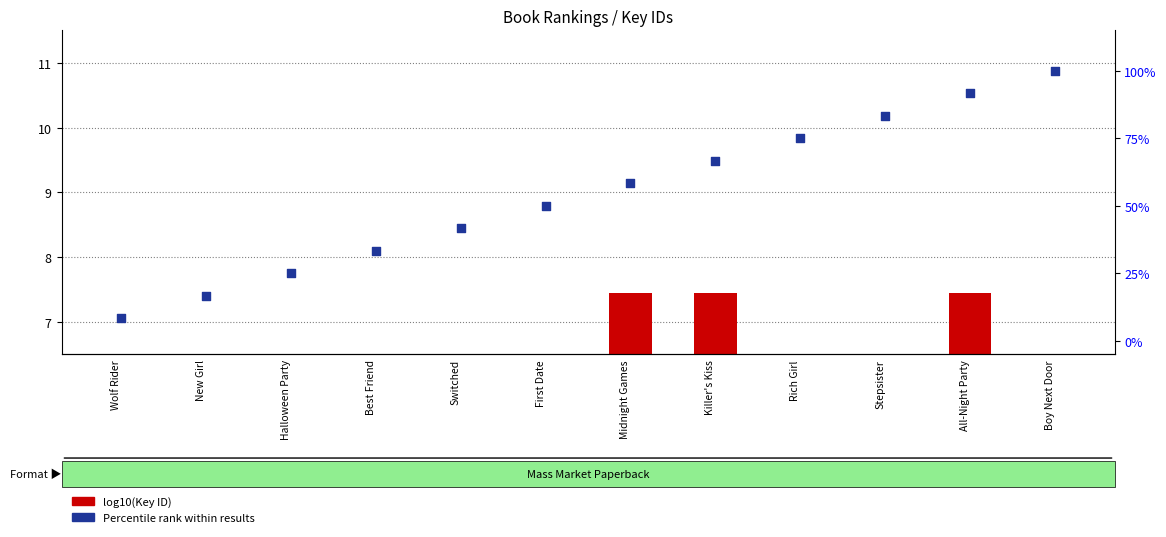

Is the value of log10(Key) at First Date greater than the value of Percentile rank at Best Friend?

No